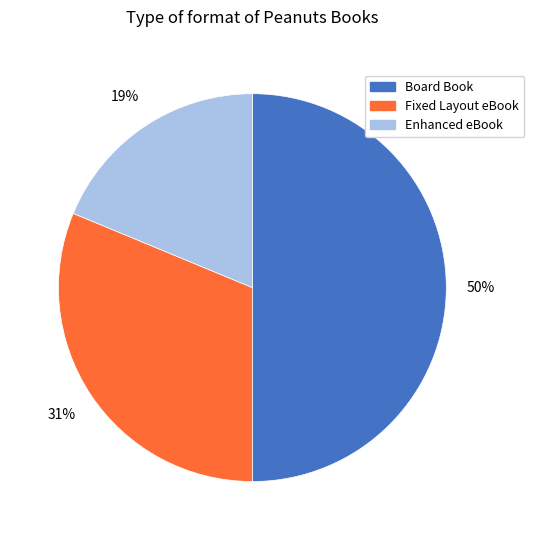

Which category has the smallest portion of the pie?

Enhanced eBook